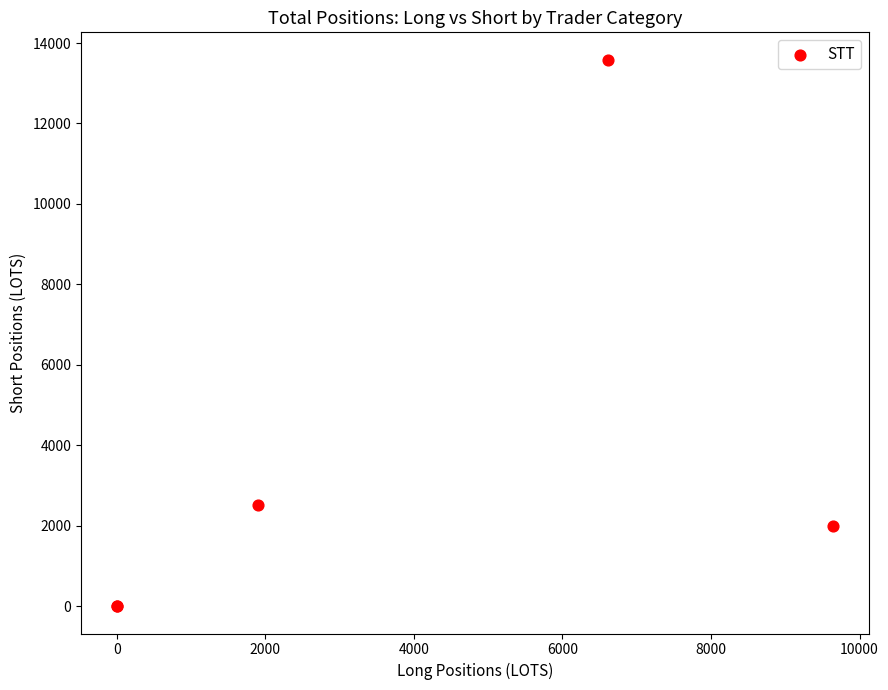

What Y value in the scatter plot is closest to 6793?

2510.0